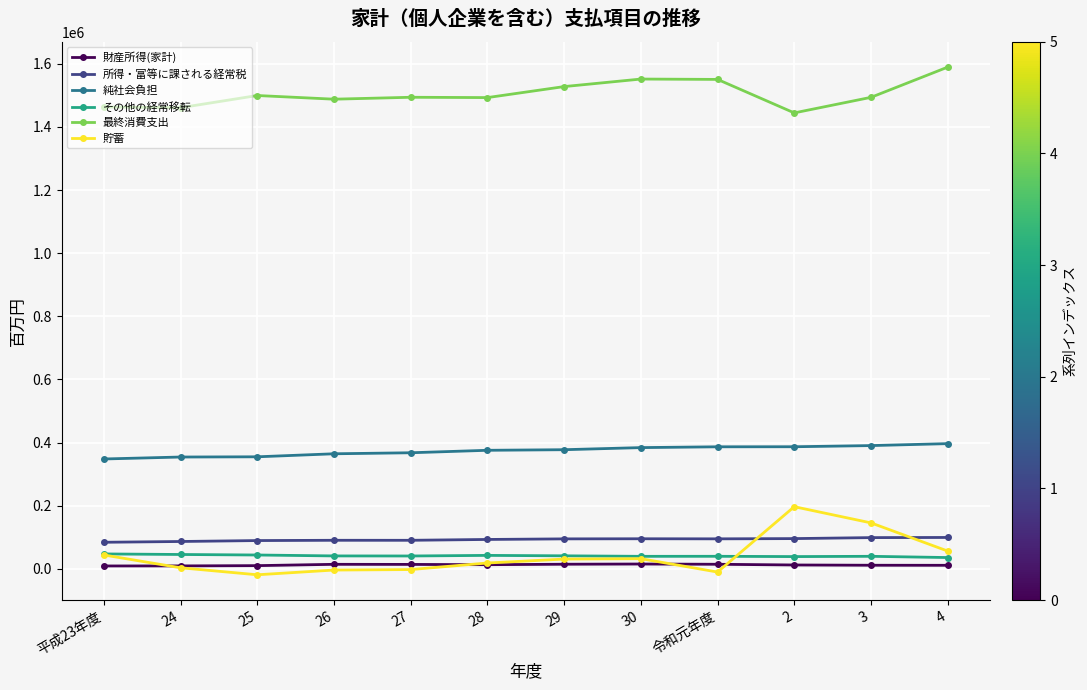

What is the label of the 4th point from the right?

令和元年度